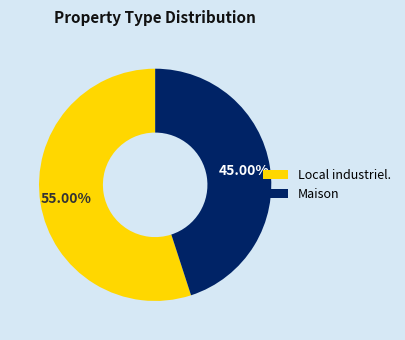

Which slice is the smallest?

Maison